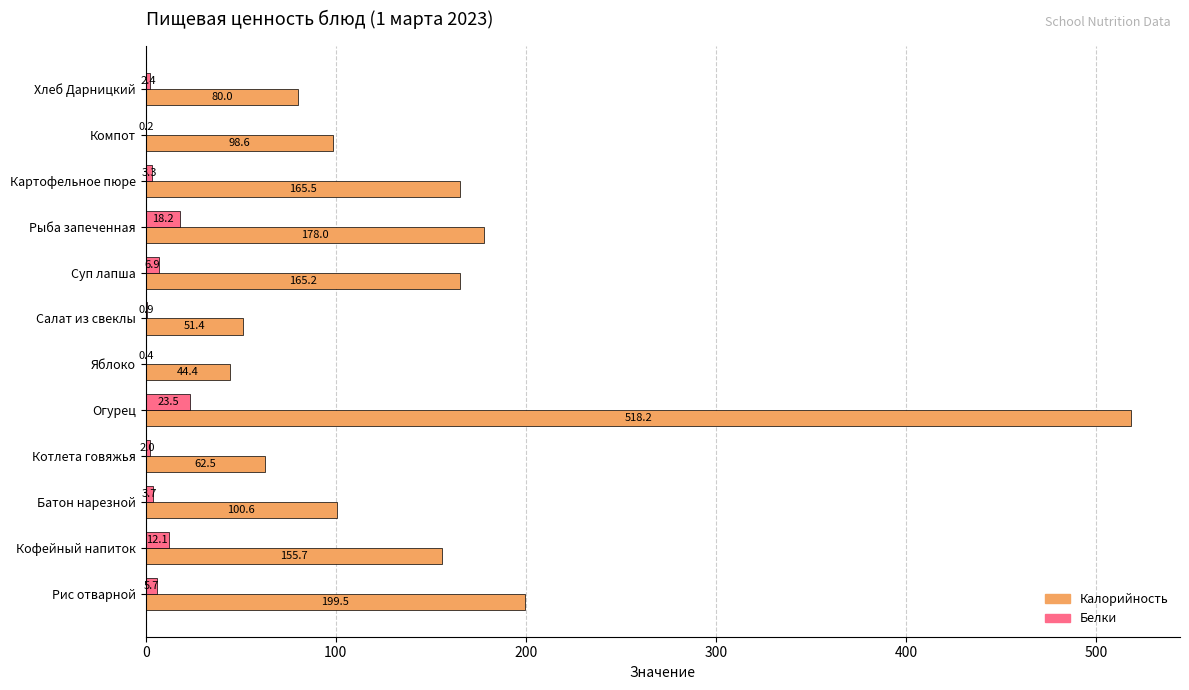

Which series has the largest total across all categories?

Калорийность